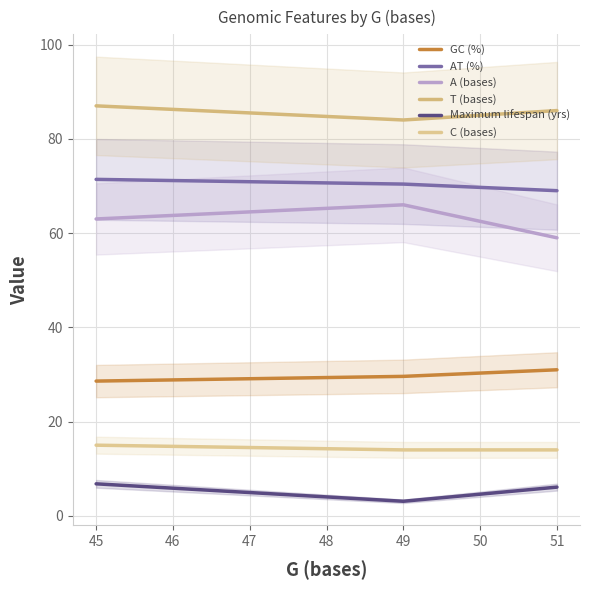

How many lines are shown in the chart?

6